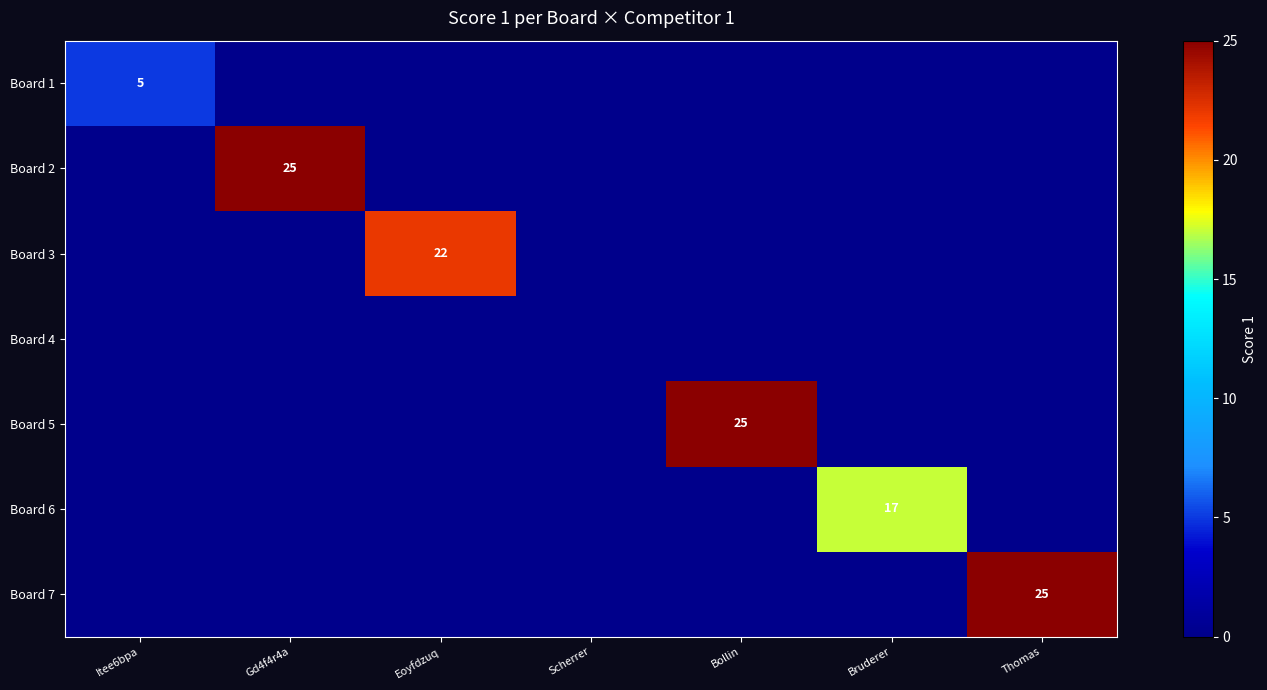

True or false: Board 4 has a value of 0 at Bollin.

True